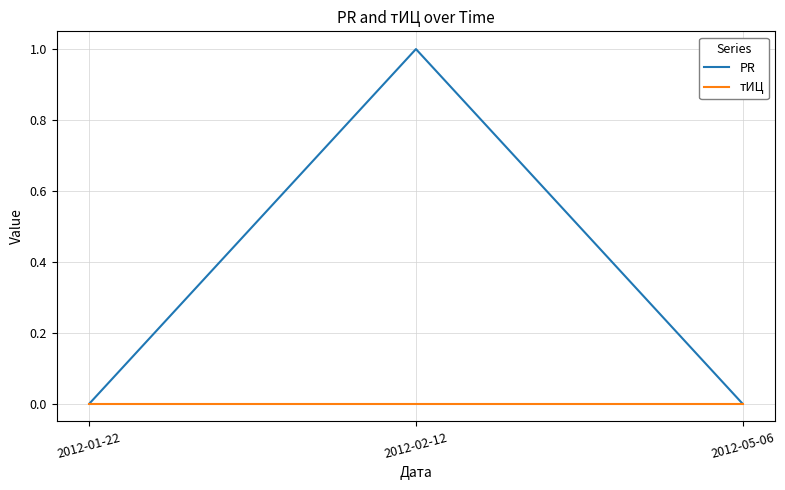

At which category is the sum across all series the highest?

2012-02-12